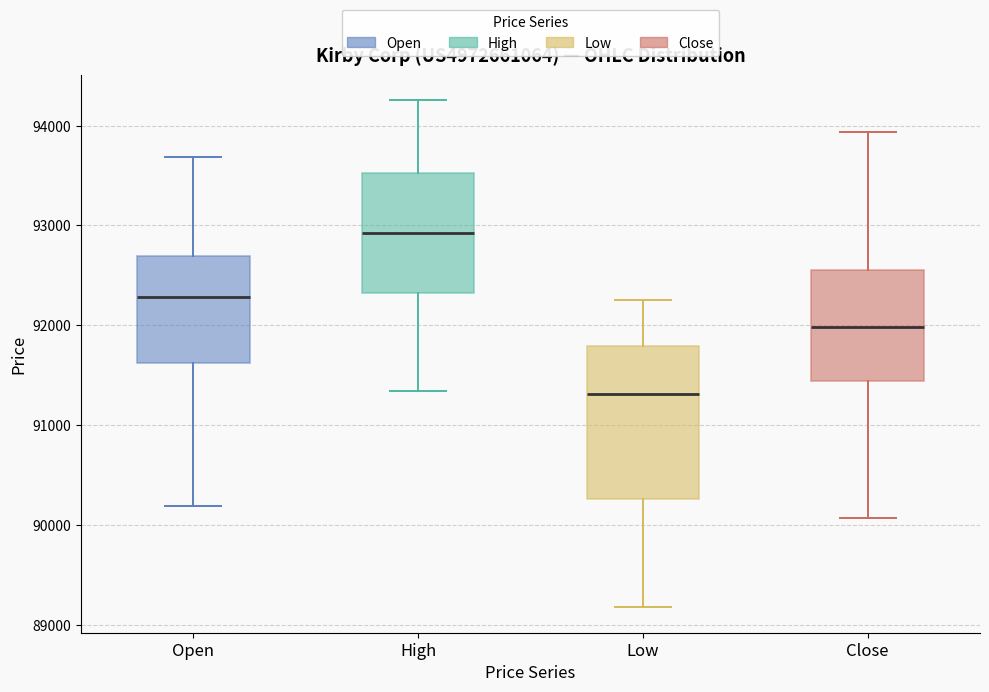

Reading left to right, read every box against the y-axis: the position of its median line, the range the box covers, and the ends of its whiskers. The values are not printed on the chart, so give them approximately, as read against the axis.

Open: median 92300, box 91600 to 92700, whiskers 90200 to 93700
High: median 92900, box 92300 to 93500, whiskers 91300 to 94300
Low: median 91300, box 90300 to 91800, whiskers 89200 to 92300
Close: median 92000, box 91400 to 92600, whiskers 90100 to 93900